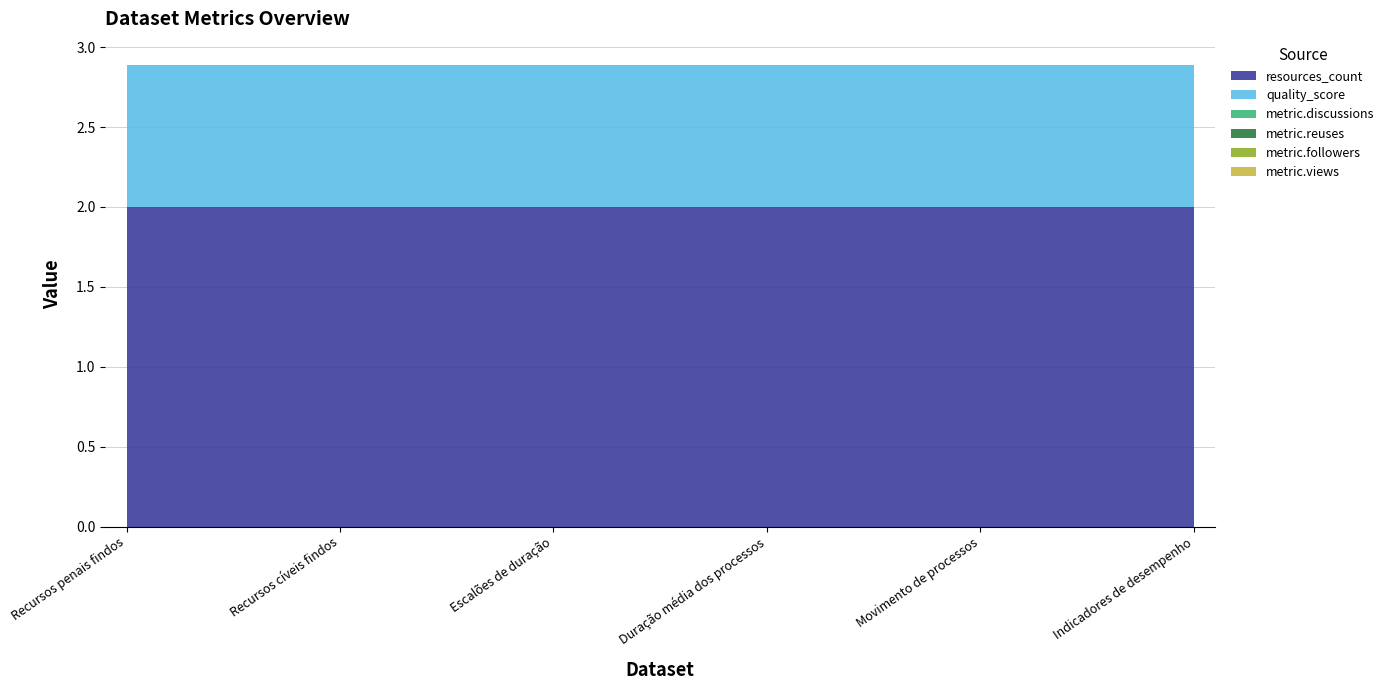

Reading right to left, list all the values displayed in this chart.

resources_count: Indicadores de desempenho=2.0	Movimento de processos=2.0	Duração média dos processos=2.0	Escalões de duração=2.0	Recursos cíveis findos=2.0	Recursos penais findos=2.0
quality_score: Indicadores de desempenho=0.9	Movimento de processos=0.9	Duração média dos processos=0.9	Escalões de duração=0.9	Recursos cíveis findos=0.9	Recursos penais findos=0.9
metric.discussions: Indicadores de desempenho=0.0	Movimento de processos=0.0	Duração média dos processos=0.0	Escalões de duração=0.0	Recursos cíveis findos=0.0	Recursos penais findos=0.0
metric.reuses: Indicadores de desempenho=0.0	Movimento de processos=0.0	Duração média dos processos=0.0	Escalões de duração=0.0	Recursos cíveis findos=0.0	Recursos penais findos=0.0
metric.followers: Indicadores de desempenho=0.0	Movimento de processos=0.0	Duração média dos processos=0.0	Escalões de duração=0.0	Recursos cíveis findos=0.0	Recursos penais findos=0.0
metric.views: Indicadores de desempenho=0.0	Movimento de processos=0.0	Duração média dos processos=0.0	Escalões de duração=0.0	Recursos cíveis findos=0.0	Recursos penais findos=0.0